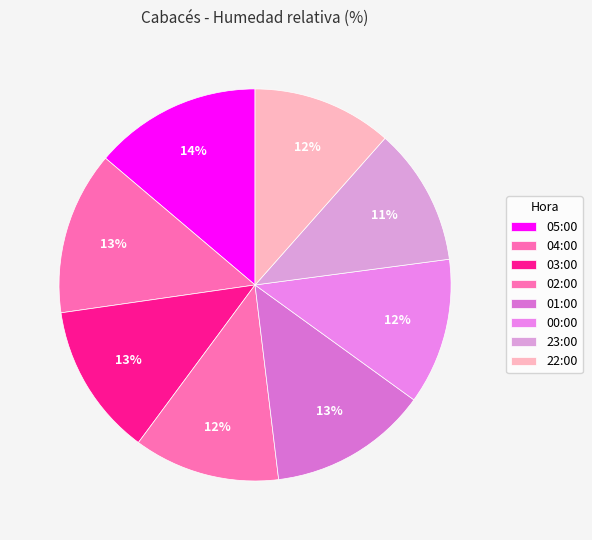

To the nearest percent, what is the average slice percentage?

12%